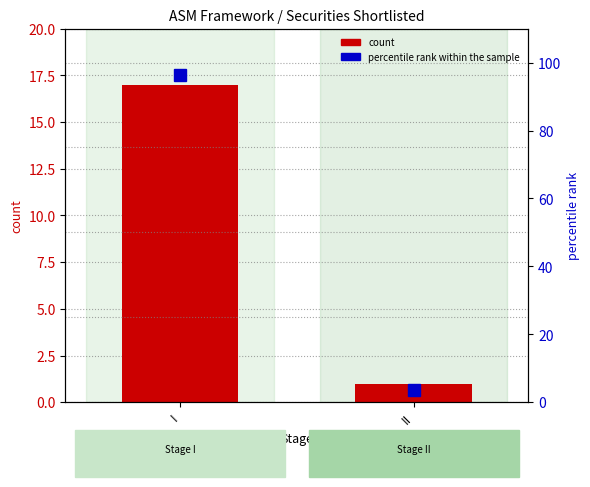

What is the spread (max minus min) of values at II?

2.6